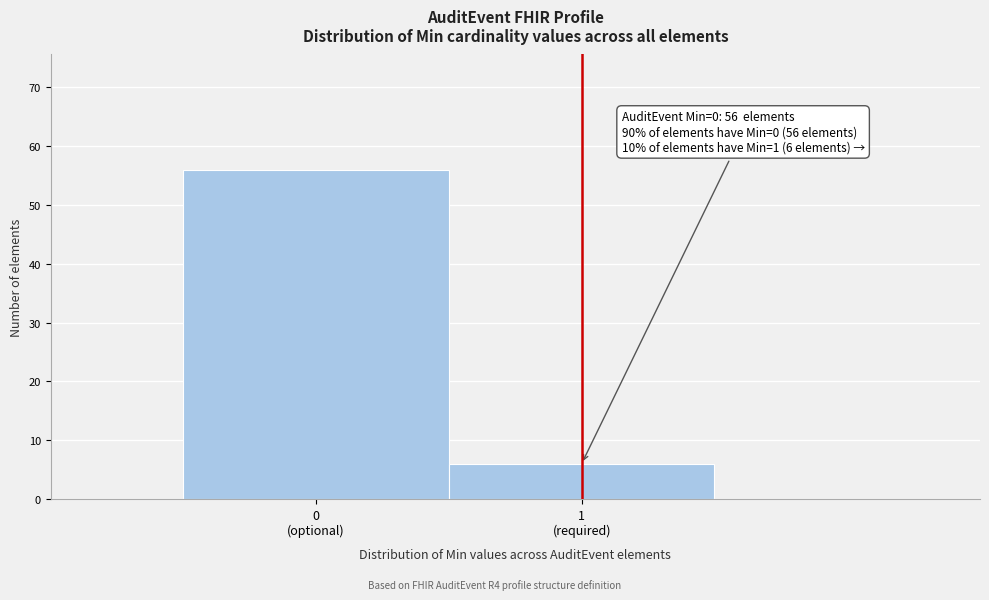

Reading left to right, transcribe all the data shown in this chart.

56	6